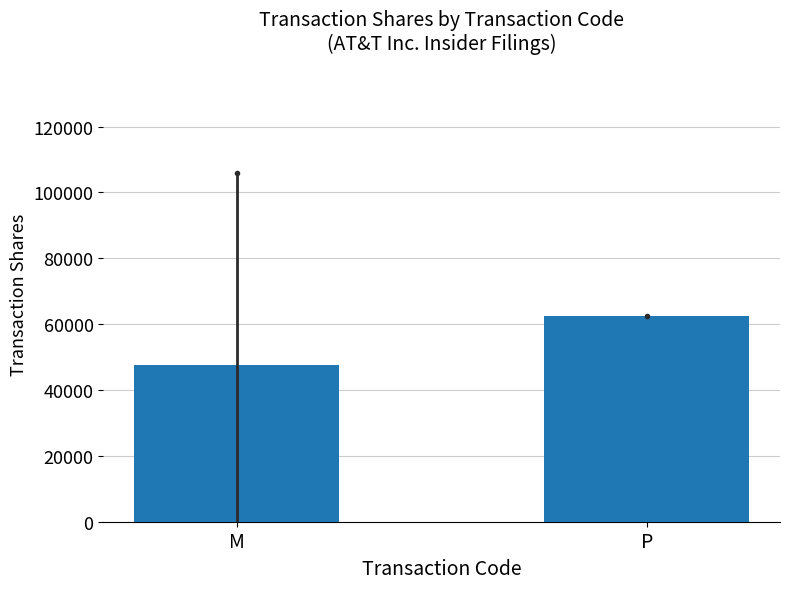

True or false: the data shows 47502.2 at M.

True